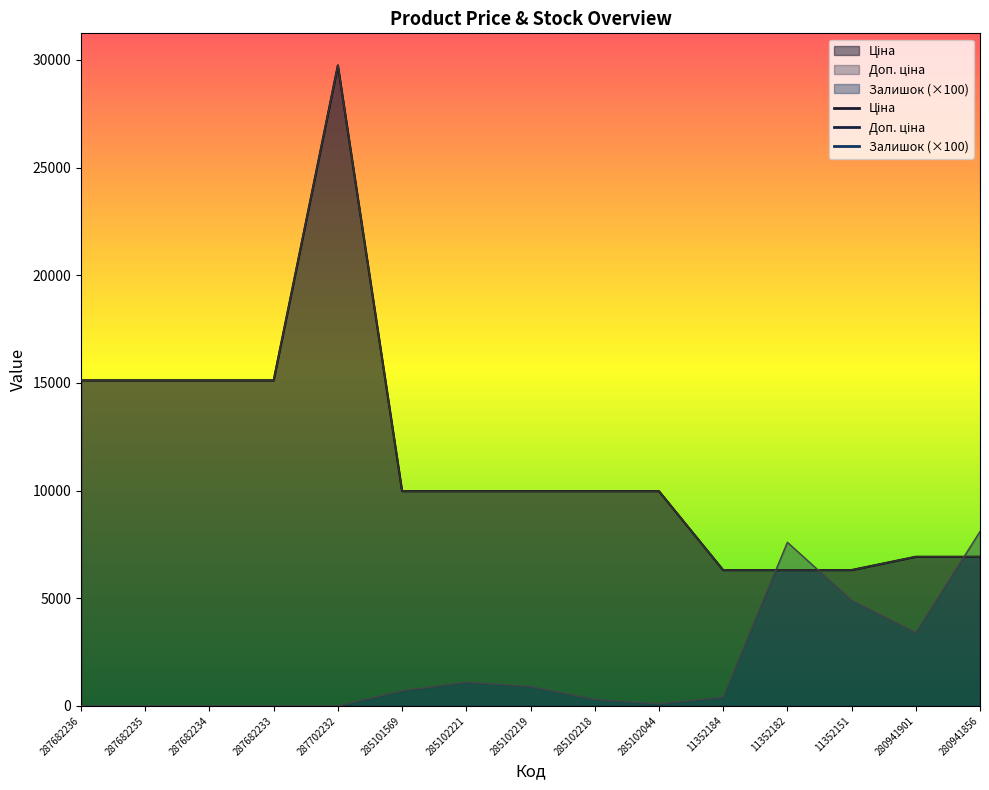

True or false: Доп. ціна and Ціна cross at least once.

False